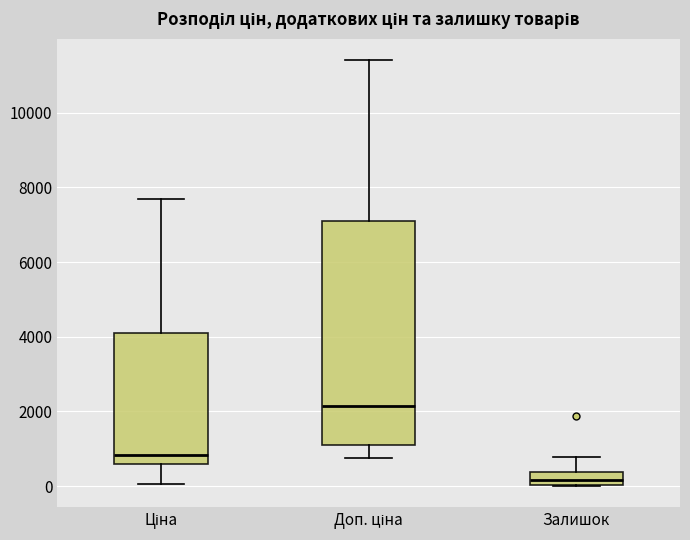

Comparing the boxes themselves (not the whiskers), which one is the tallest?

Доп. ціна